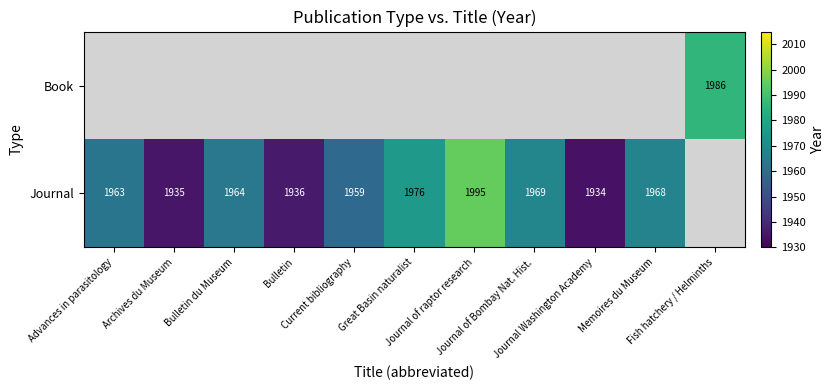

The value of Journal at Great Basin naturalist is 1976. True or false?

True